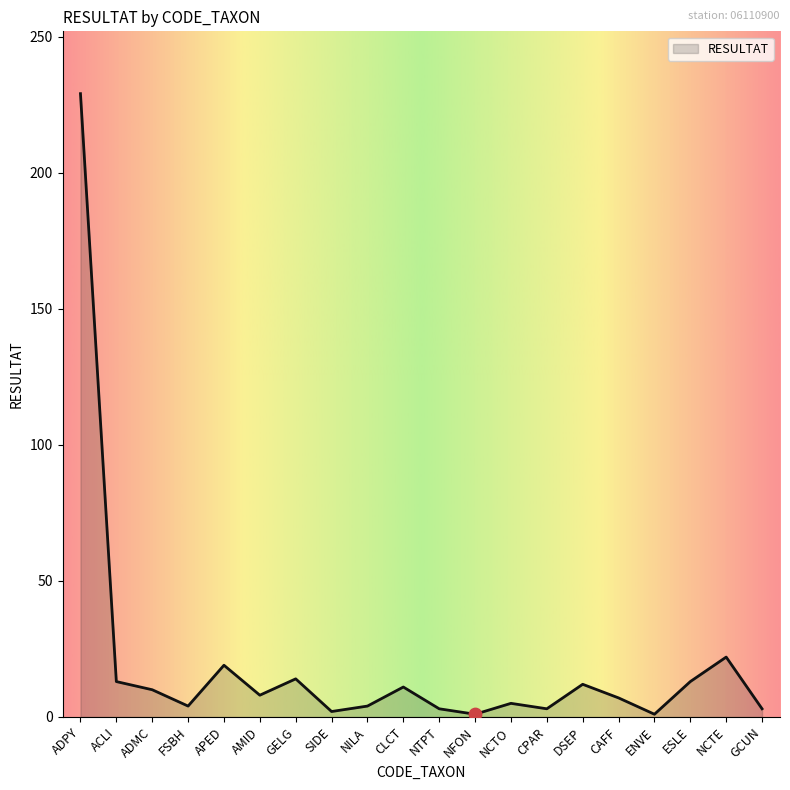

What is the change in value from DSEP to CAFF?

-5